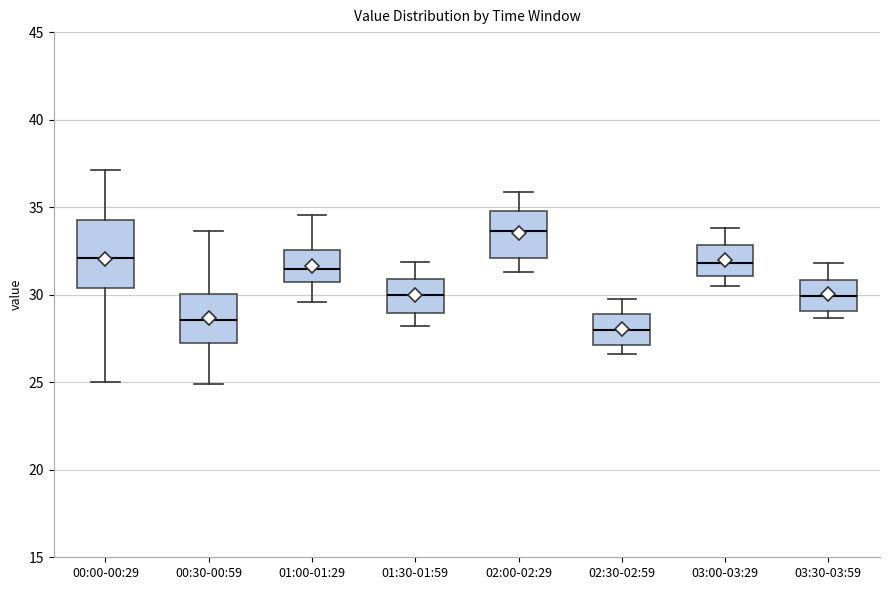

Which box's median line is the lowest?

02:30-02:59